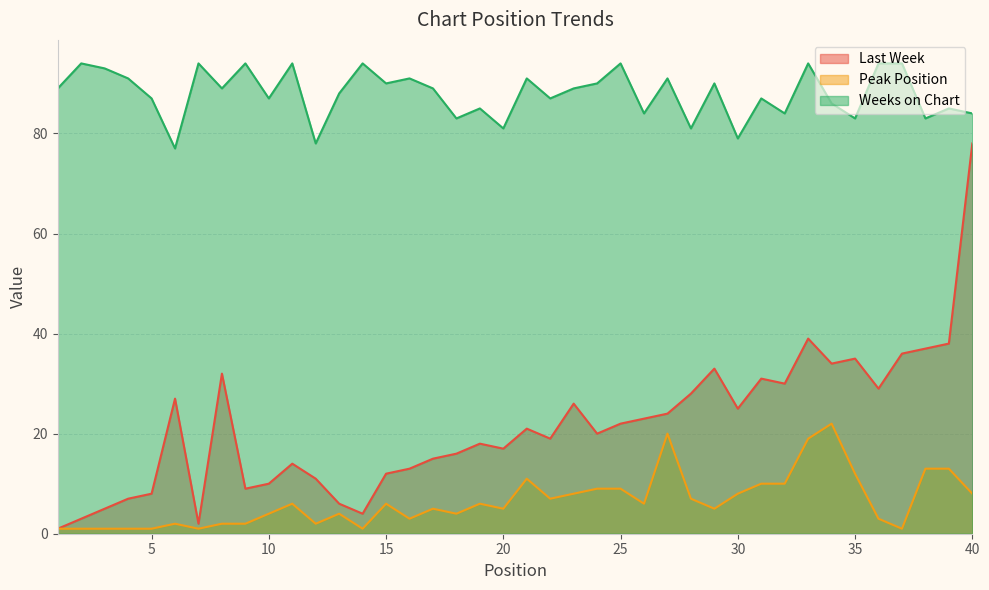

At 13, list the series in order from smallest to largest.

Peak Position, Last Week, Weeks on Chart